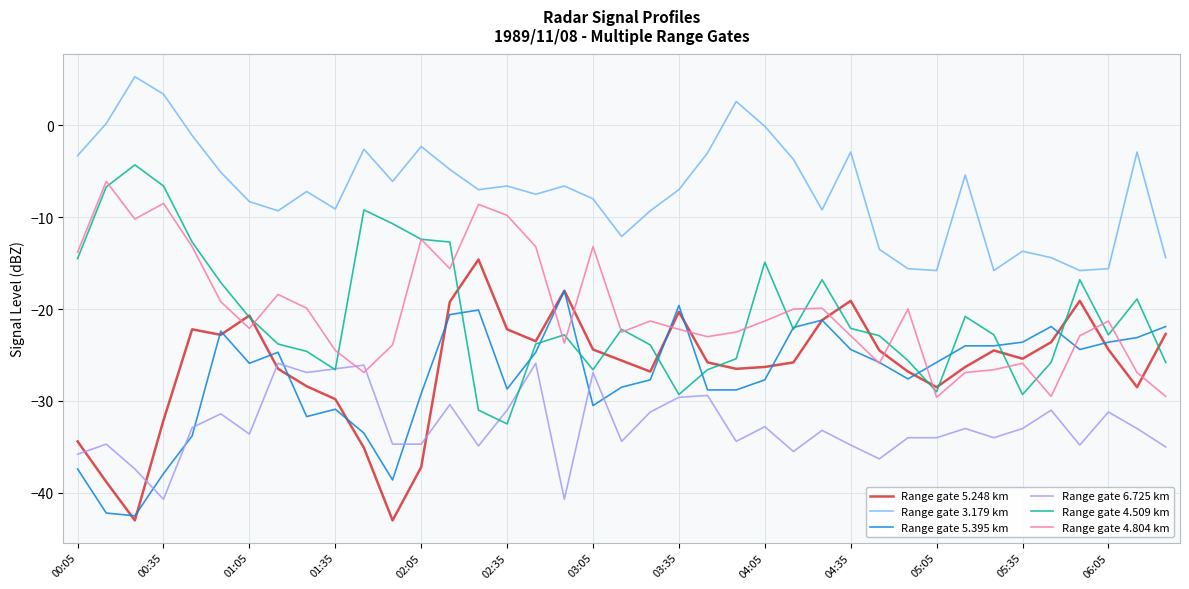

Which series has the largest total across all categories?

Range gate 3.179 km